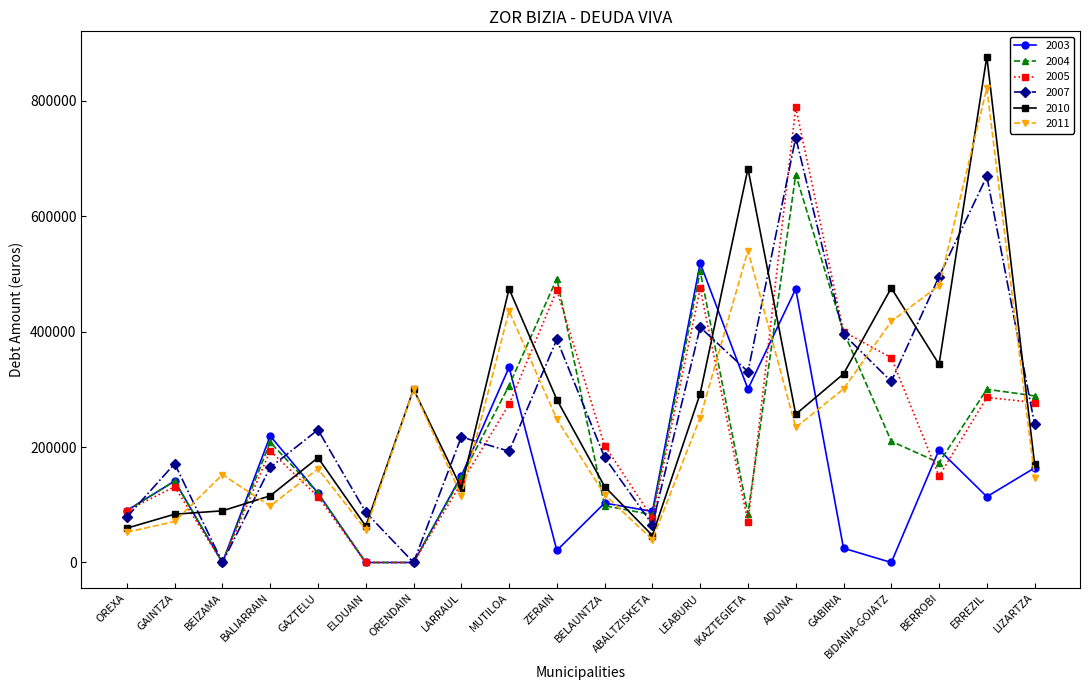

What is the label of the 10th point from the left?

ZERAIN